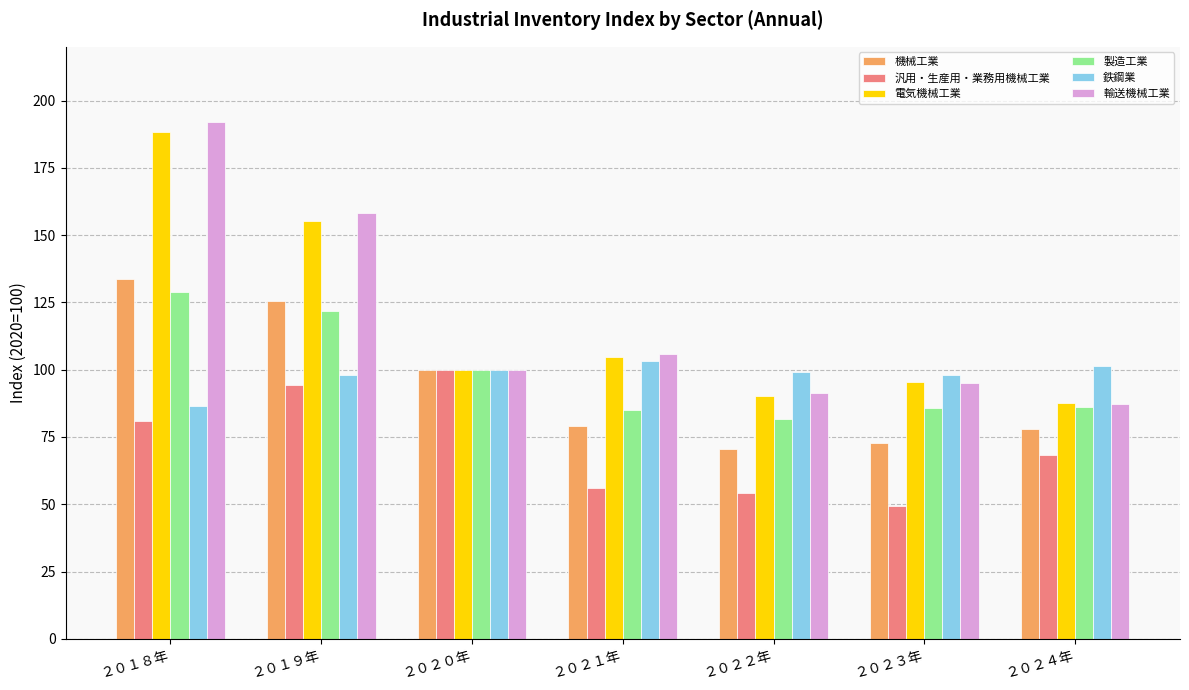

Count the number of data series in this chart.

6